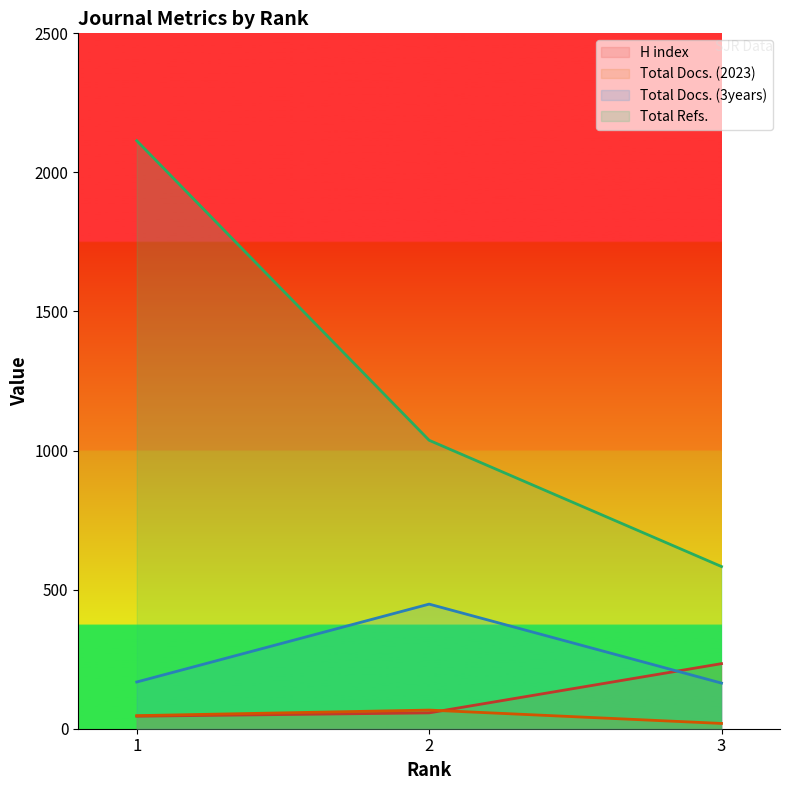

What is the difference between the maximum and minimum values in the H index series?

189